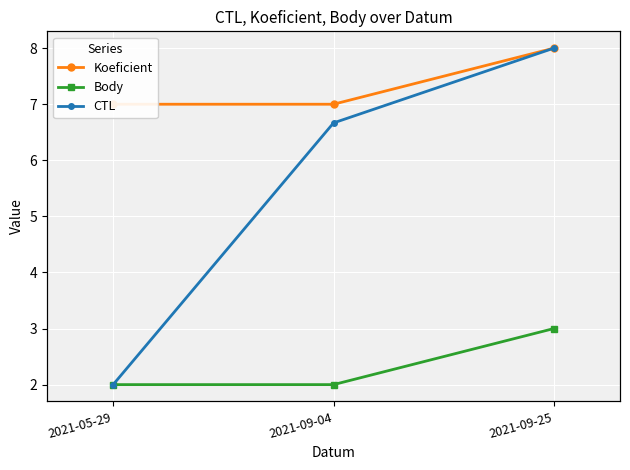

Which series changed the most between 2021-05-29 and 2021-09-04?

CTL